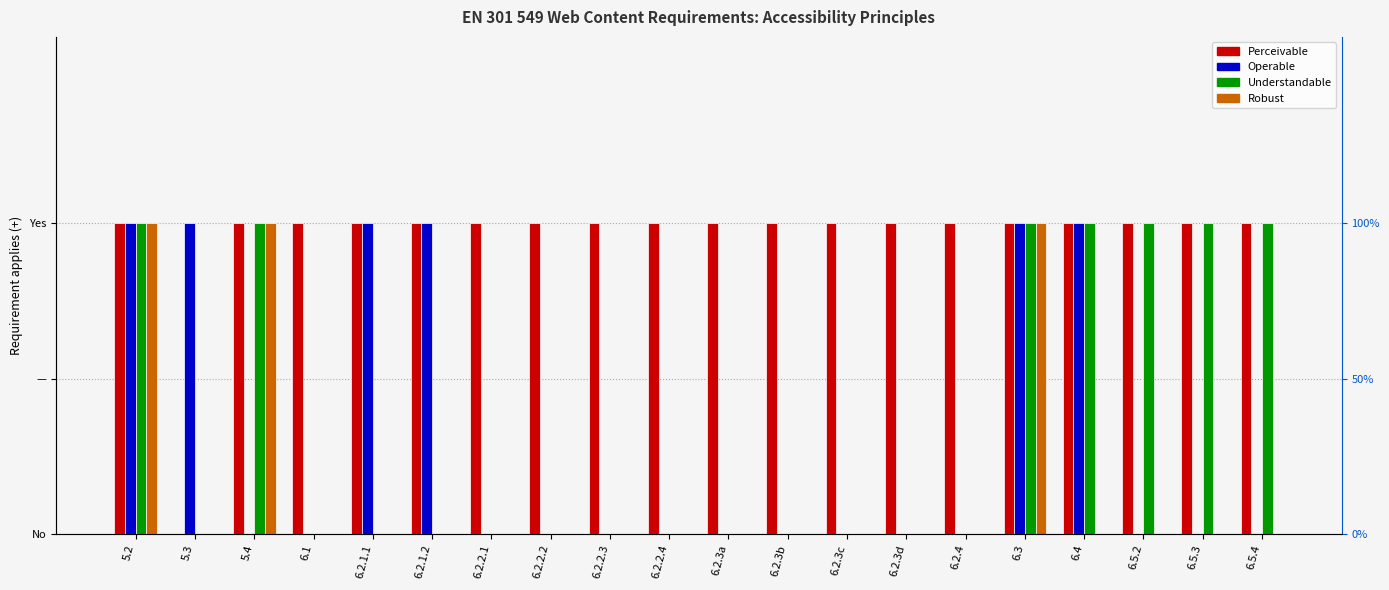

Which has a higher value, 6.2.2.4 or 6.4?

6.2.2.4